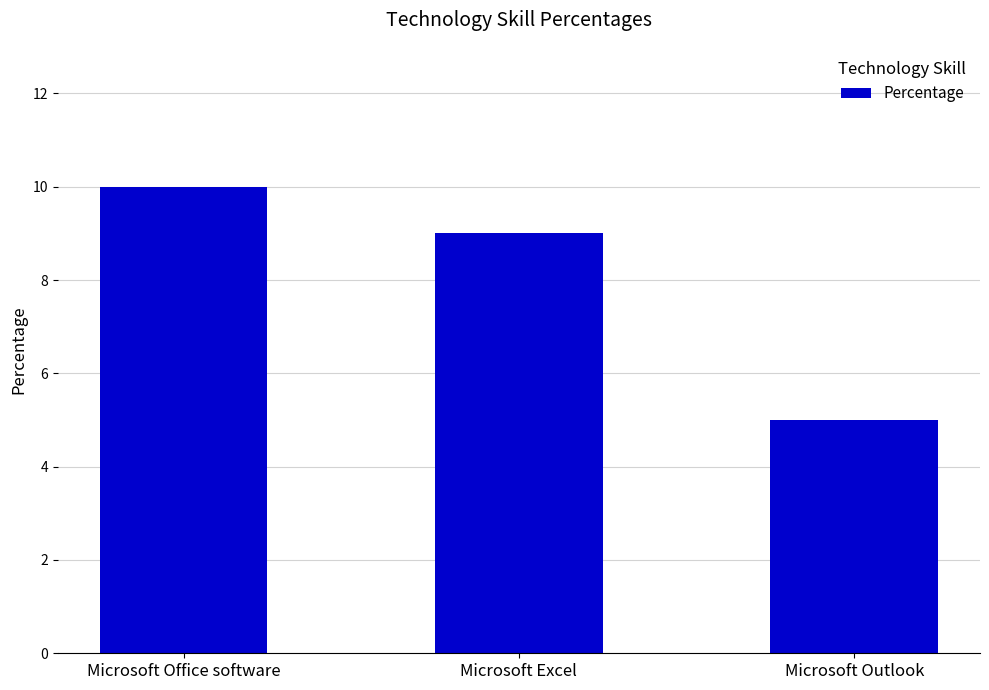

What is the greatest value displayed?

10